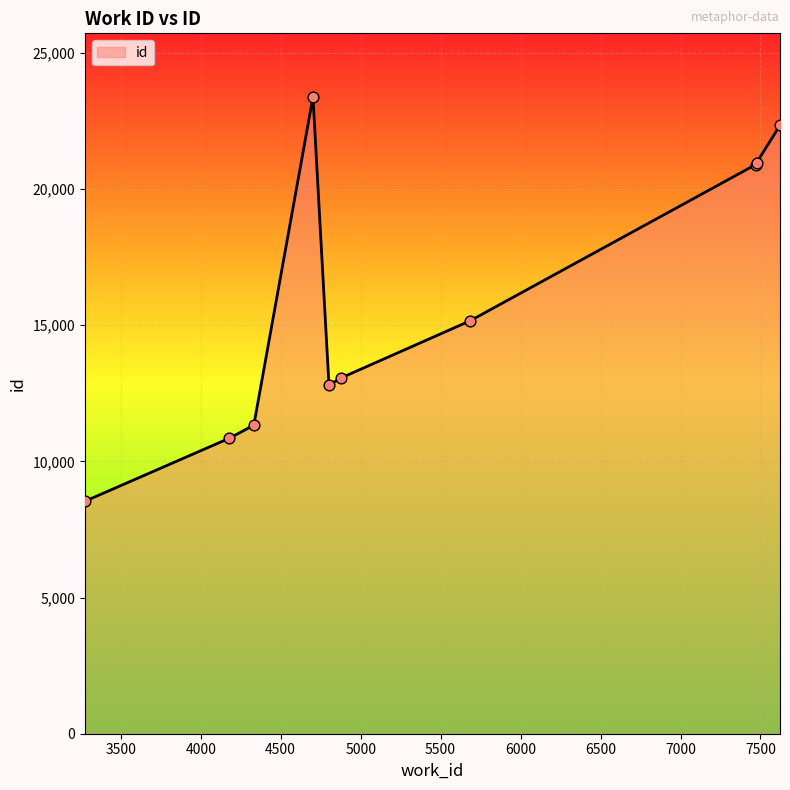

What is the difference between the maximum and minimum values?

14844